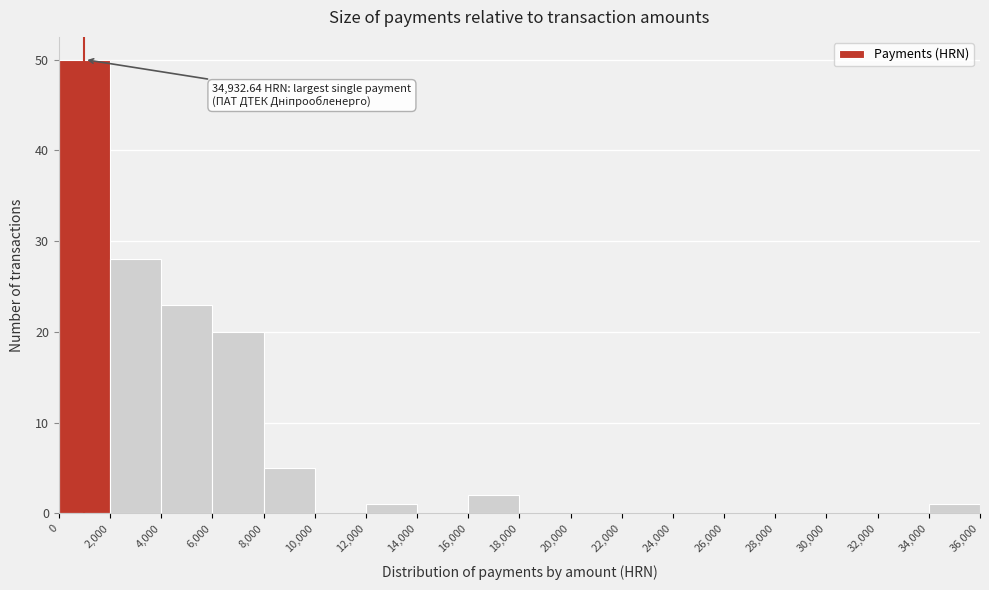

Over which range of the x-axis is the bar tallest?

0 to 2,000